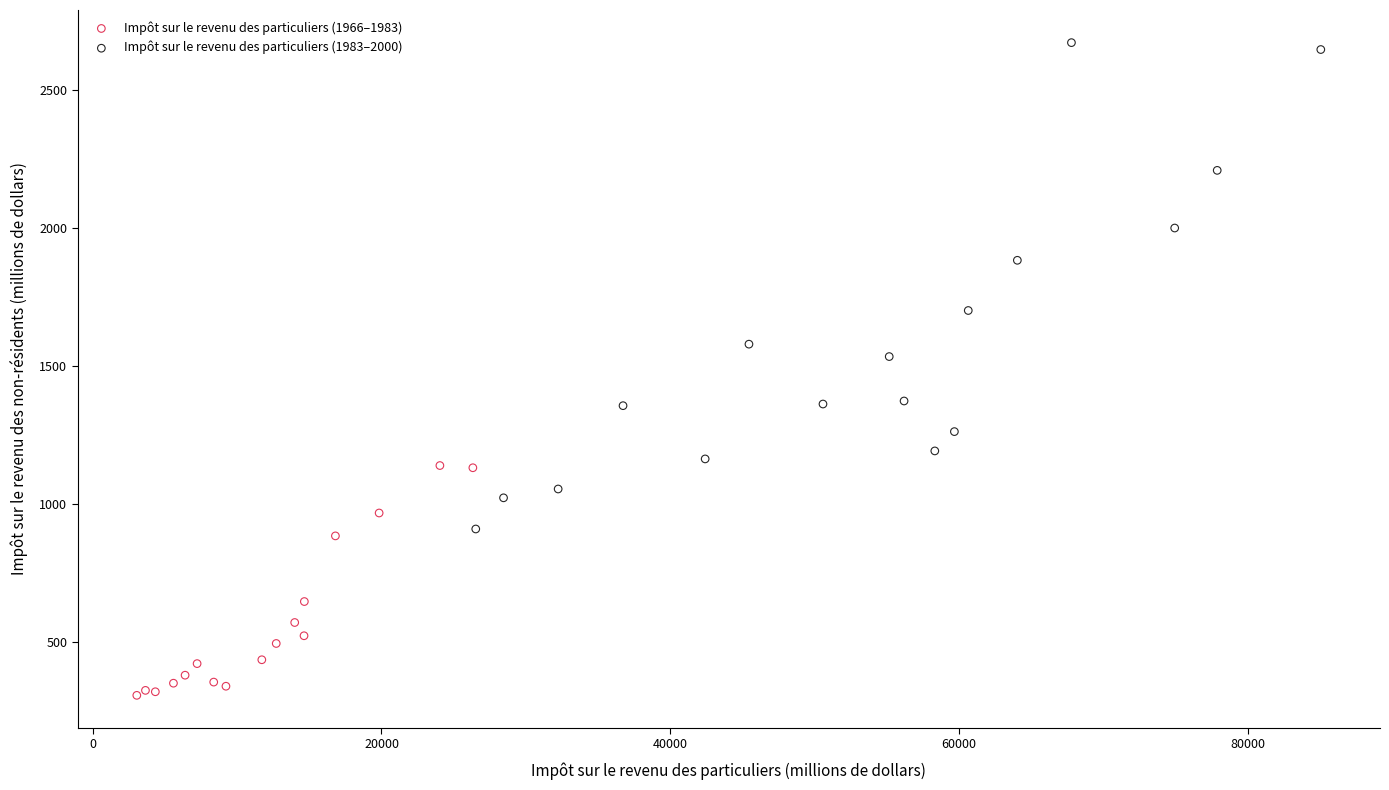

Which series has the widest spread of Y values?

Impôt sur le revenu des particuliers (1983–2000)